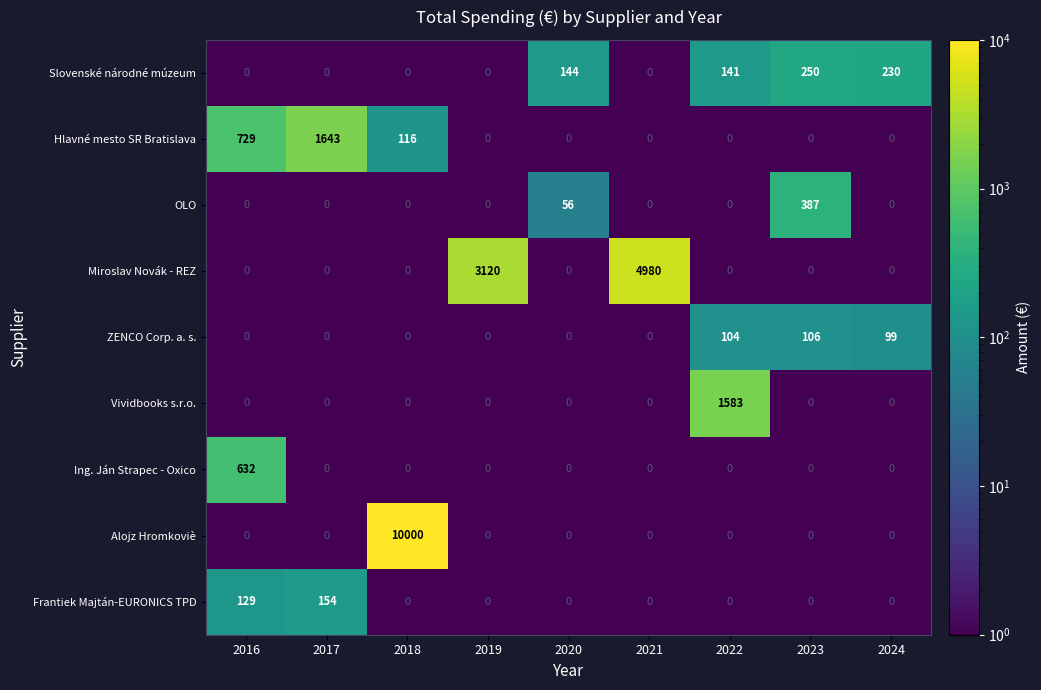

Which series has the largest range (max minus min)?

Alojz Hromkoviè